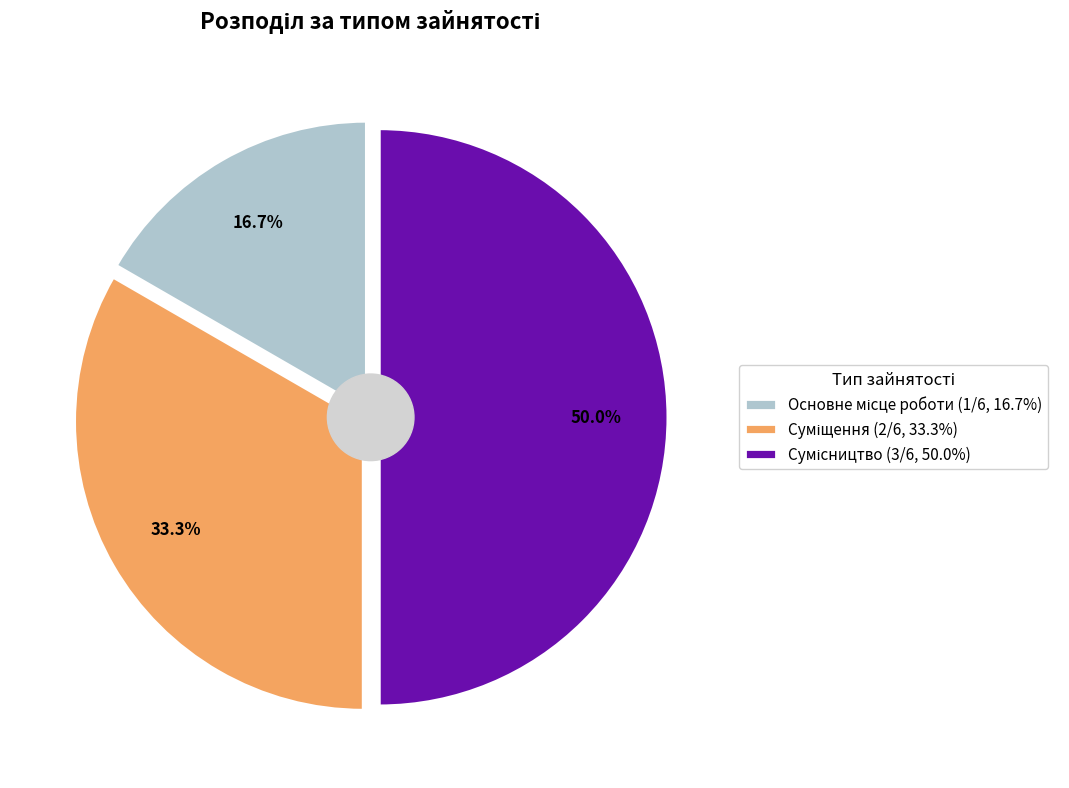

Is it true that Сумісництво is 61% of the pie?

False